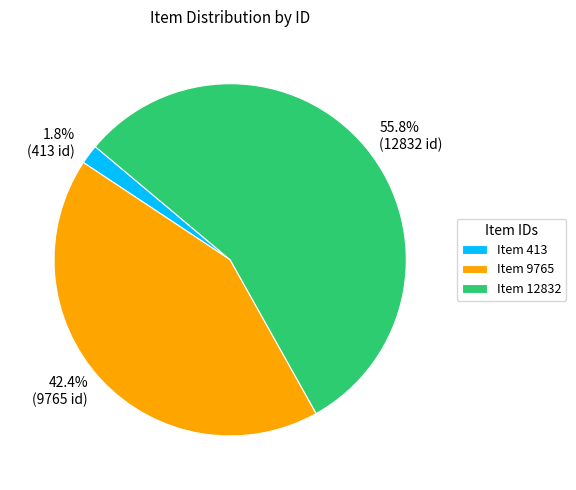

Is 55.8% (12832 id) the majority of the pie?

Yes